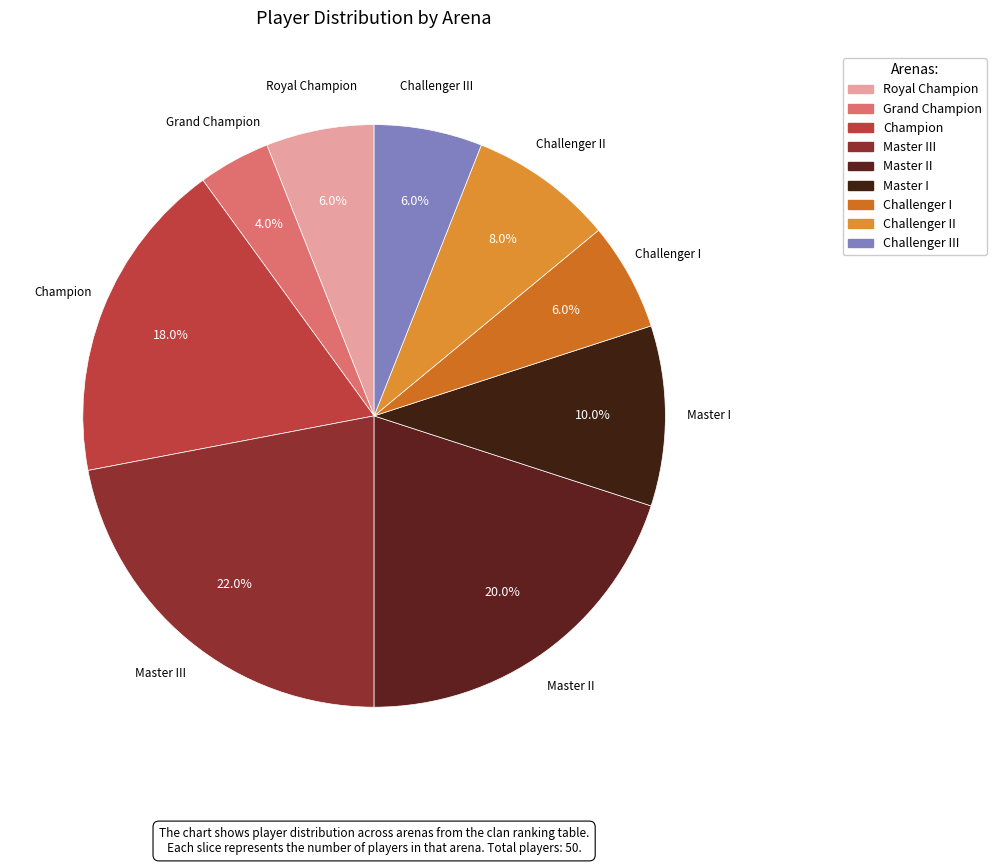

How many slices are in this pie chart?

9